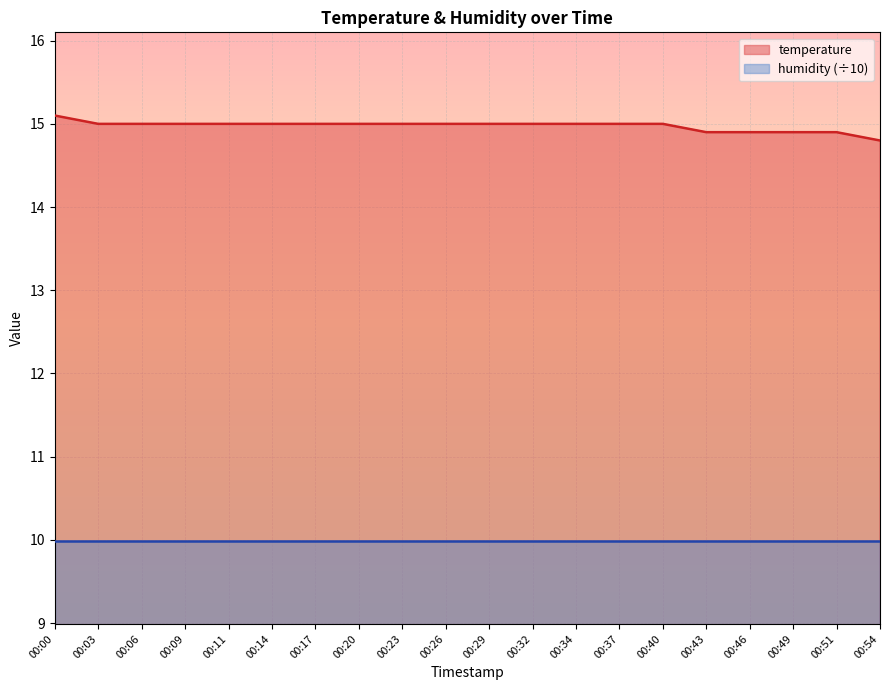

Where does the data first go above 15?

00:00